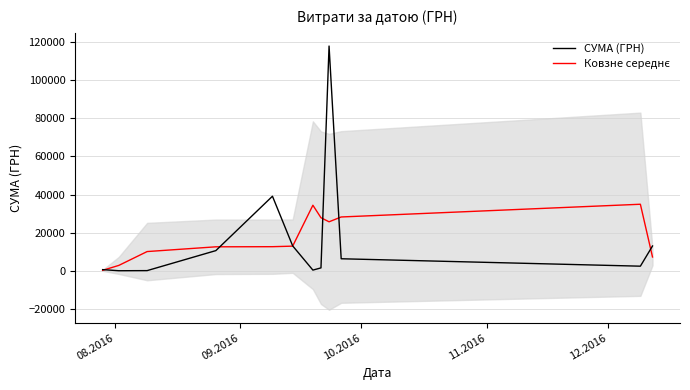

What is the difference between the second highest and second lowest values in the СУМА (ГРН) series?

39015.8